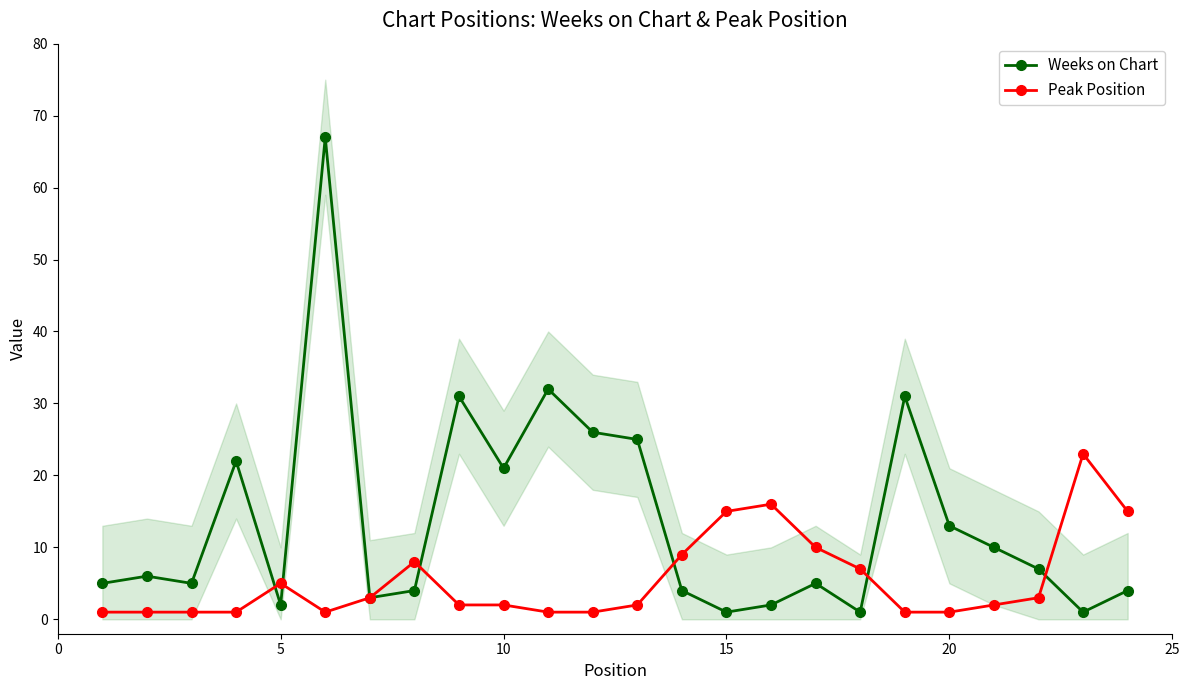

True or false: Peak Position has a value of 2 at 10.

True